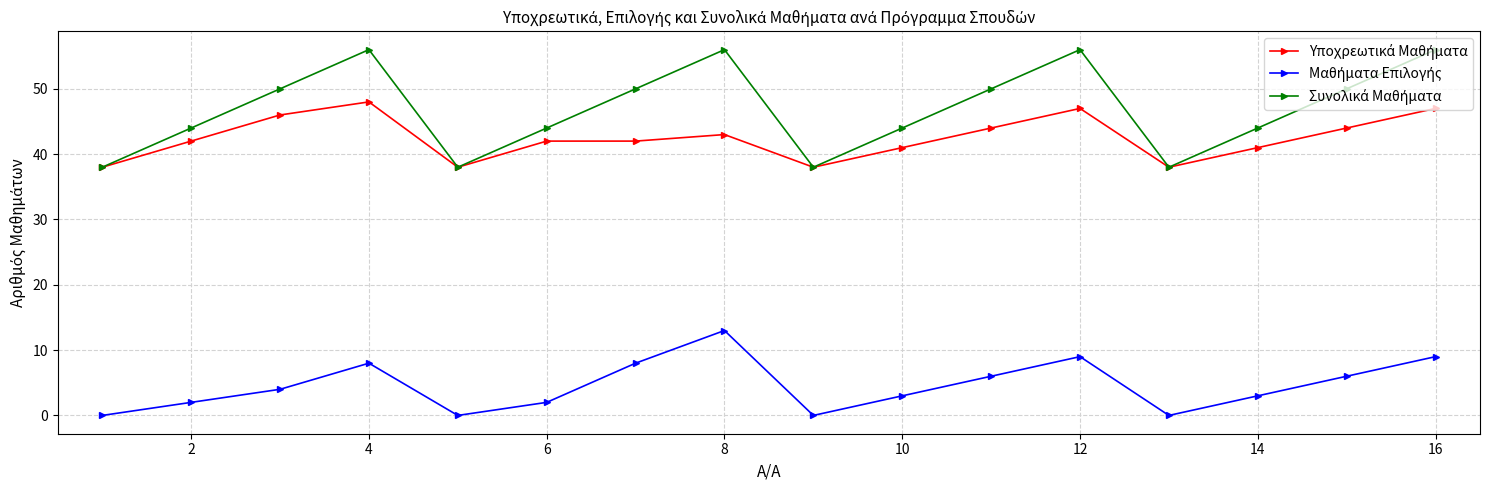

At how many categories does at least one series exceed 33?

16